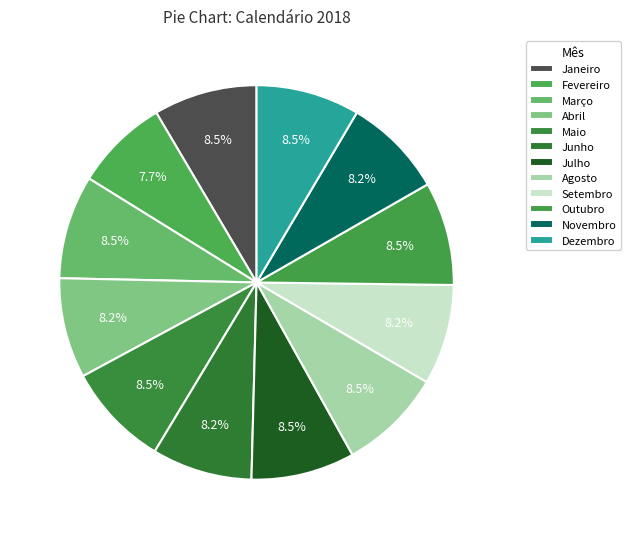

Which slice is the largest?

Janeiro